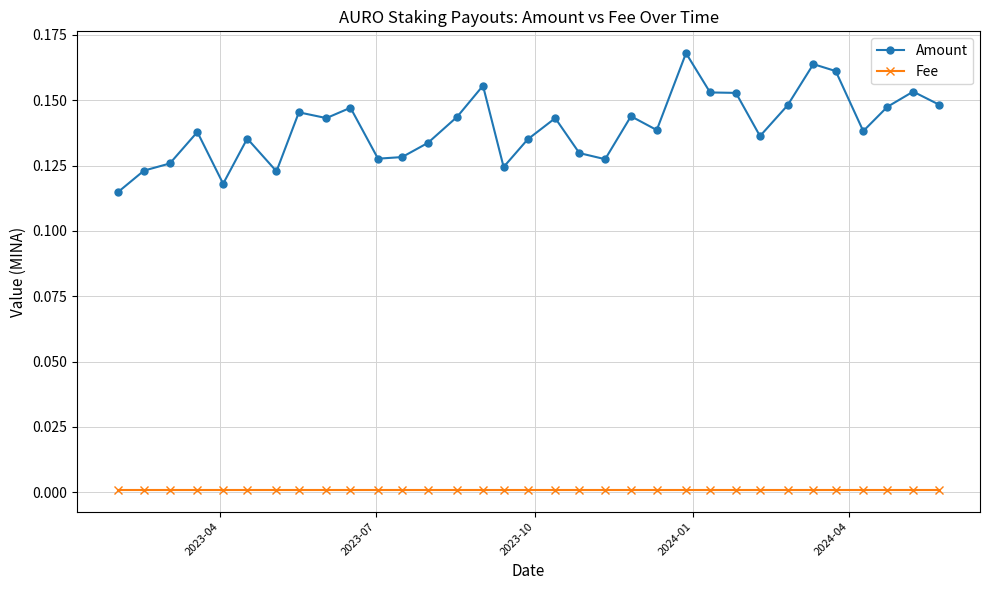

True or false: Fee and Amount cross at least once.

False